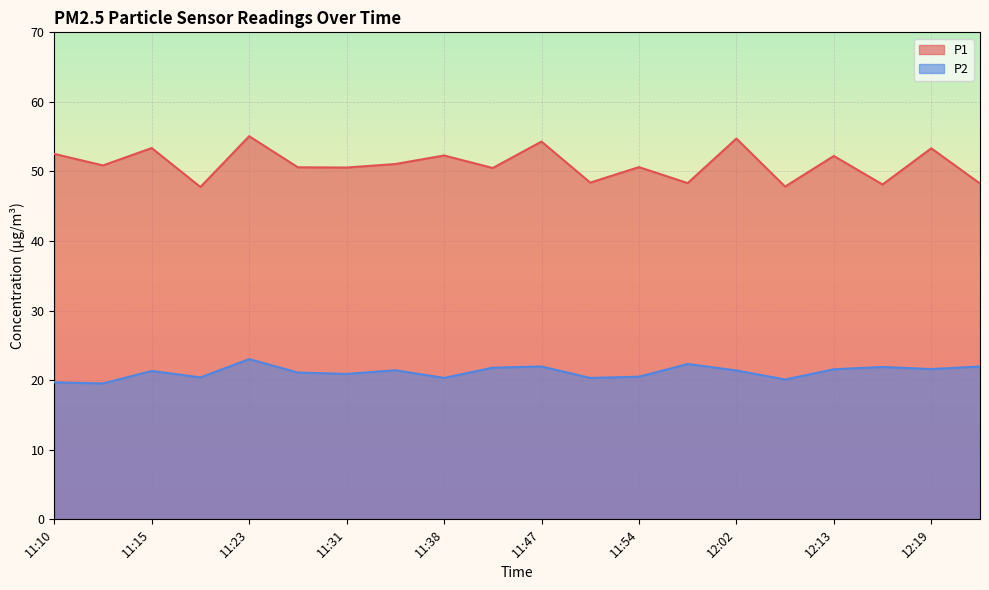

Rank the categories by P1 value from highest to lowest.

11:23, 12:02, 11:47, 11:15, 12:19, 11:10, 11:38, 12:13, 11:36, 11:13, 11:54, 11:26, 11:31, 11:44, 11:49, 12:00, 12:21, 12:16, 12:10, 11:21